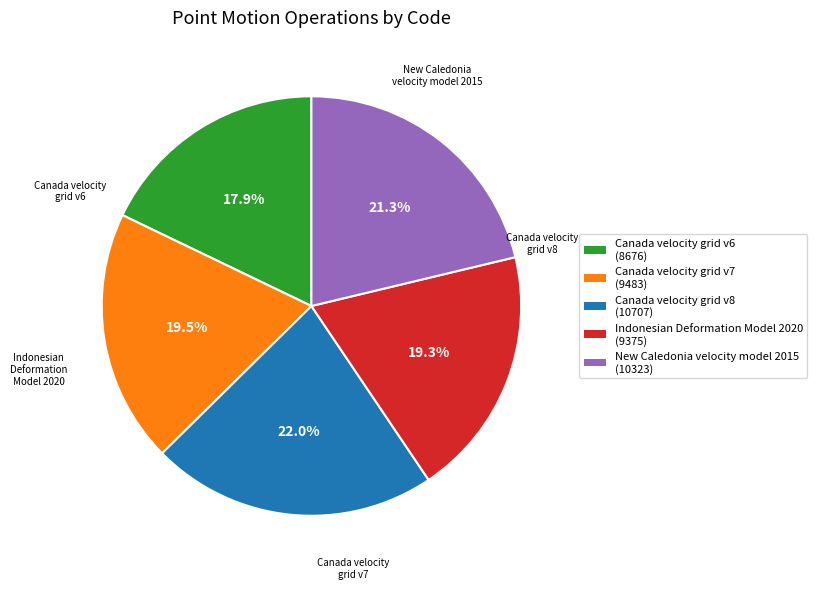

To the nearest percent, what percentage of the pie is Canada velocity grid v6?

18%